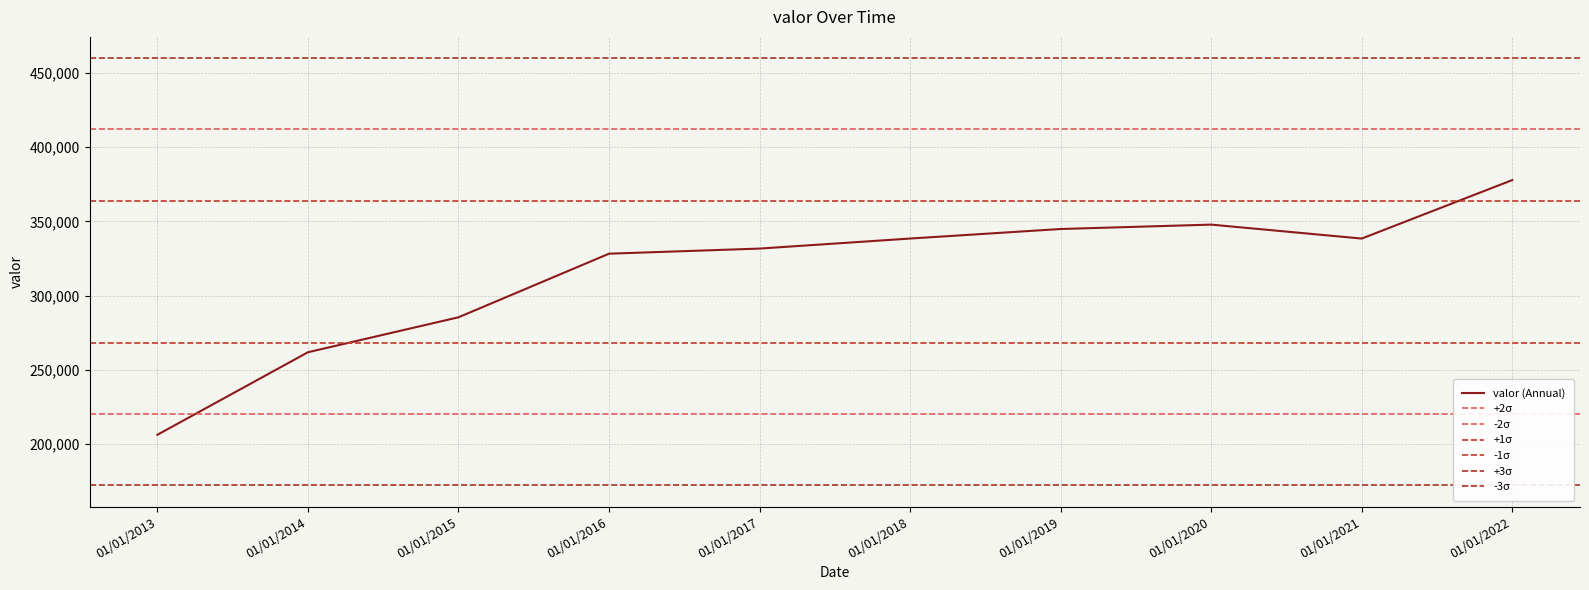

List the labels in order of value, largest first.

01/01/2022, 01/01/2020, 01/01/2019, 01/01/2018, 01/01/2021, 01/01/2017, 01/01/2016, 01/01/2015, 01/01/2014, 01/01/2013